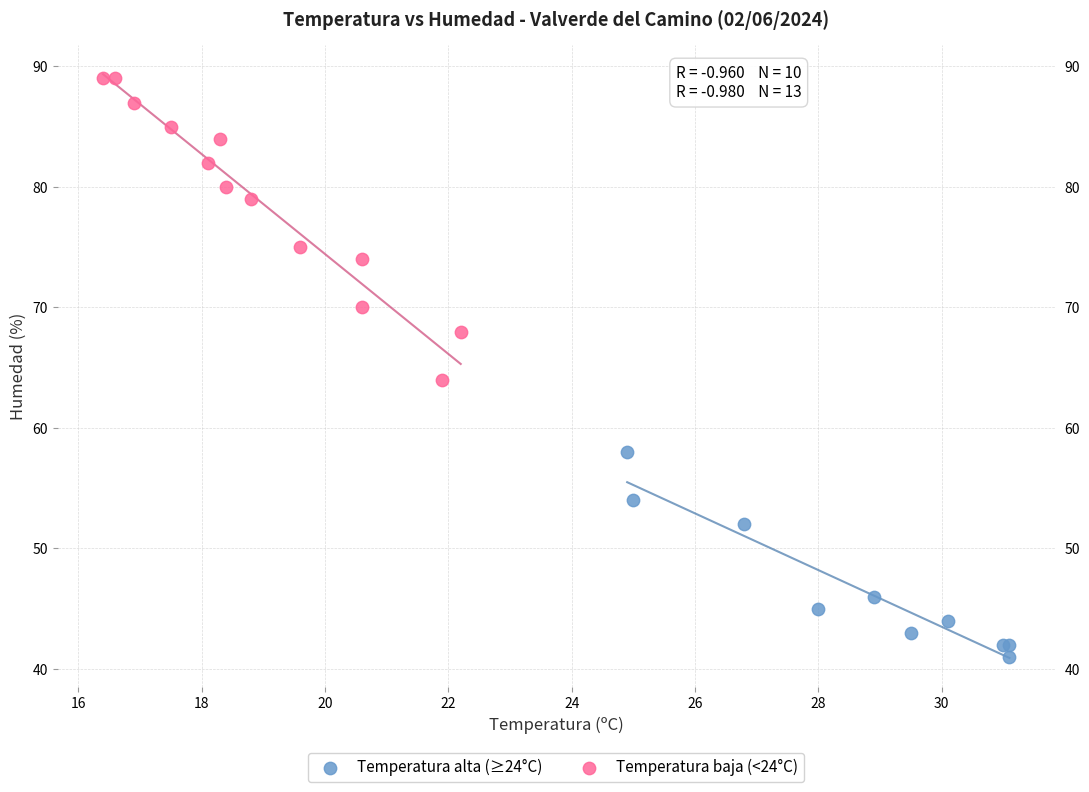

Which series reaches the minimum Y coordinate?

Temperatura alta (≥24°C)